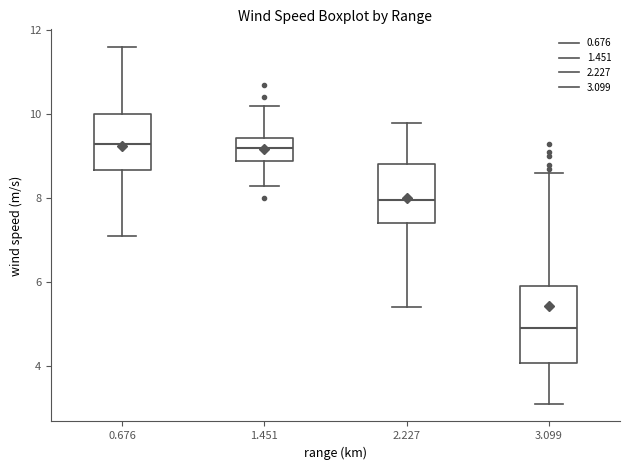

Where does the upper whisker of the box at x = 1.451 end on the y-axis? The values are not printed on the chart, so give them approximately, as read against the axis.

10.2